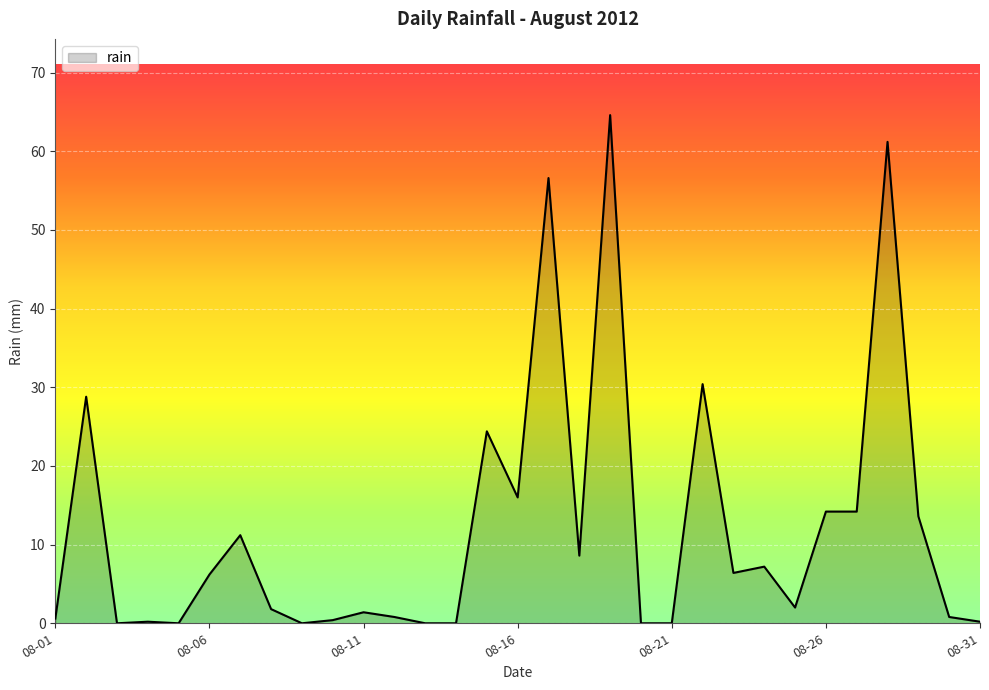

What is the difference between the maximum and minimum values?

64.6